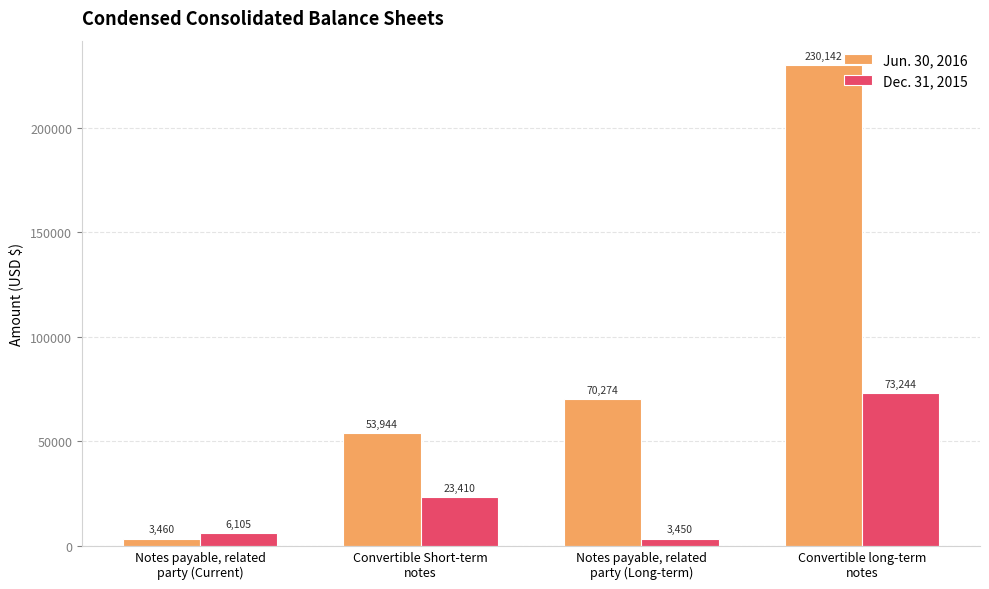

Reading left to right, what are all the values shown in this chart?

Jun. 30, 2016: Notes payable, related
party (Current)=3460	Convertible Short-term
notes=53944	Notes payable, related
party (Long-term)=70274	Convertible long-term
notes=230142
Dec. 31, 2015: Notes payable, related
party (Current)=6105	Convertible Short-term
notes=23410	Notes payable, related
party (Long-term)=3450	Convertible long-term
notes=73244